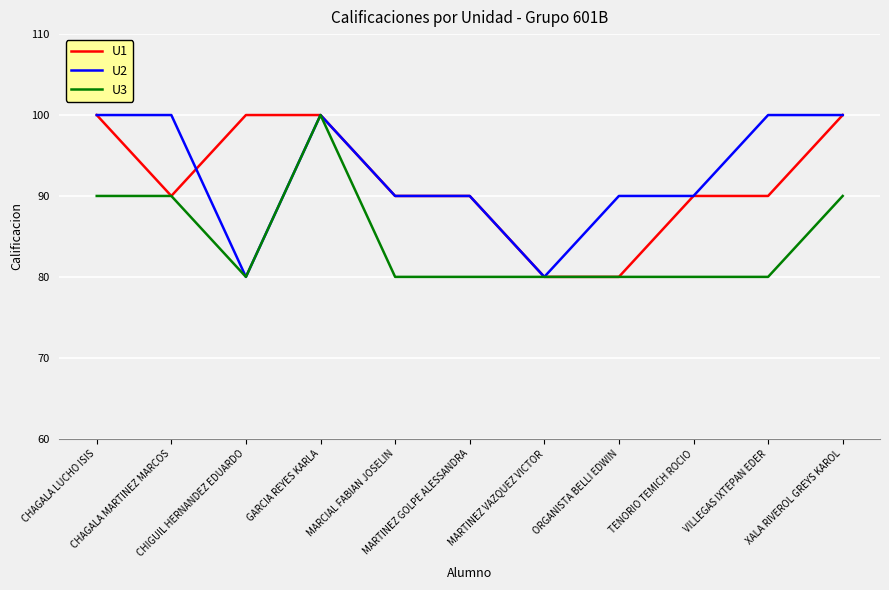

What is the sum of all U1 values?

1010